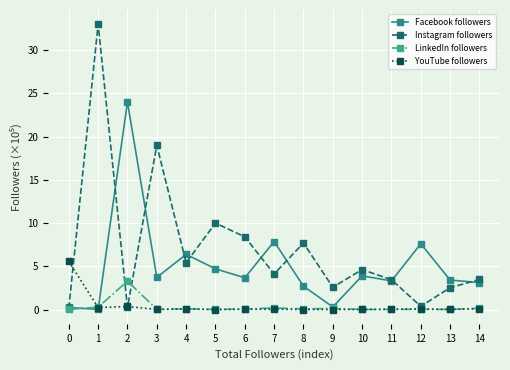

The Facebook followers series shows 0.3 at 9. True or false?

True